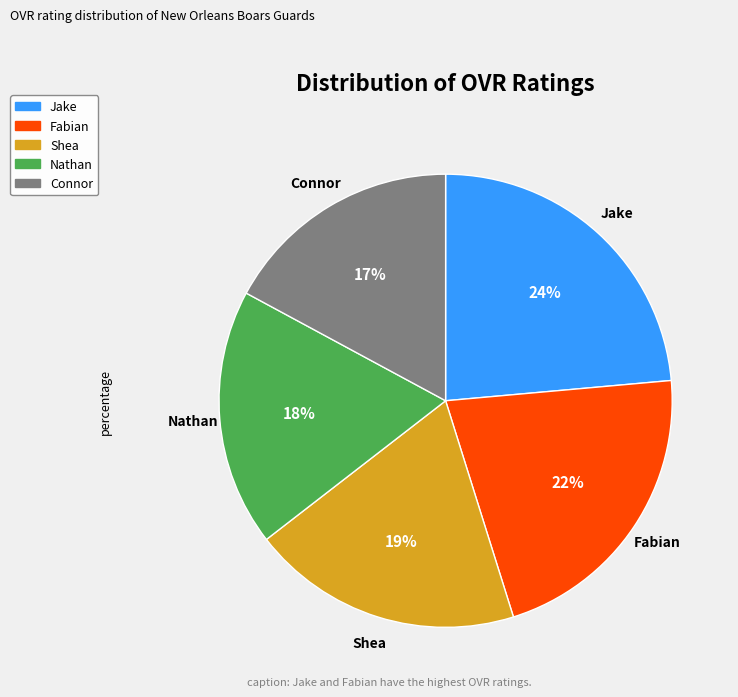

How many segments does this pie chart have?

5